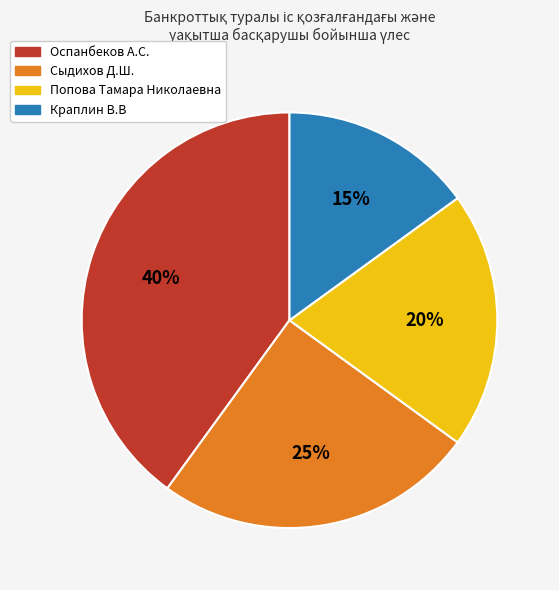

Which has a higher value, Попова Тамара Николаевна or Краплин В.В?

Попова Тамара Николаевна